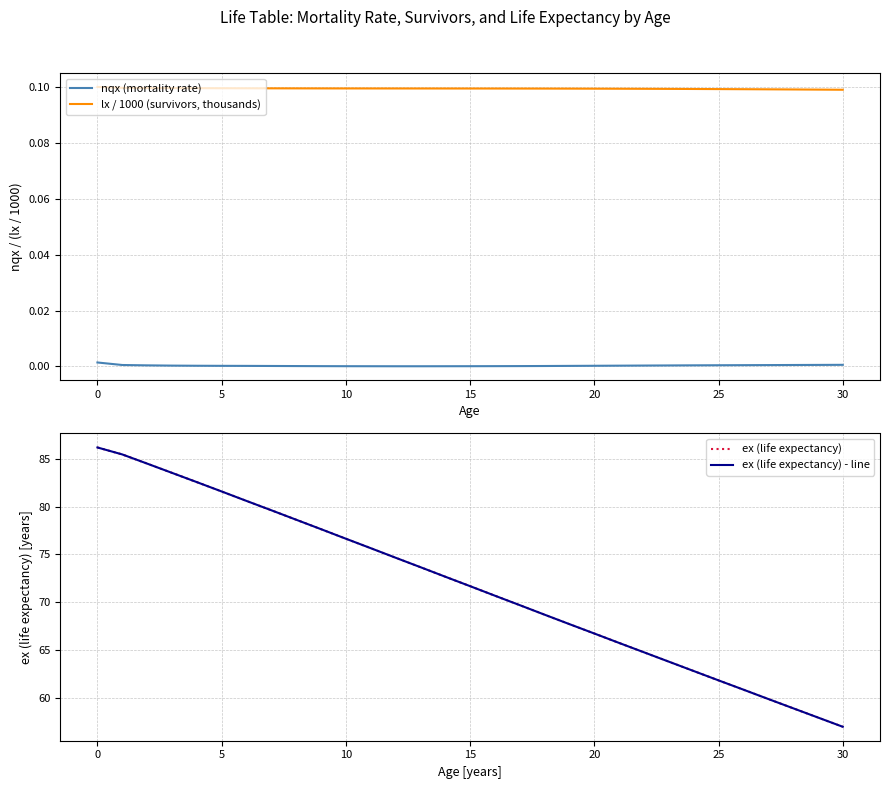

What is the maximum value shown in the chart?

86.2